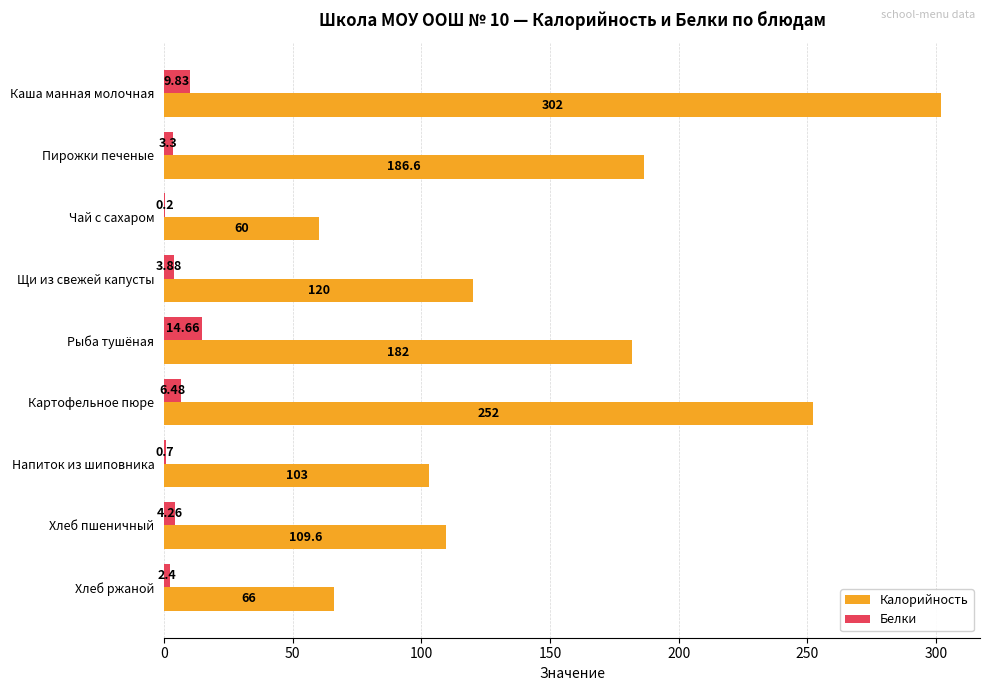

Which series changed the most between Чай с сахаром and Напиток из шиповника?

Калорийность